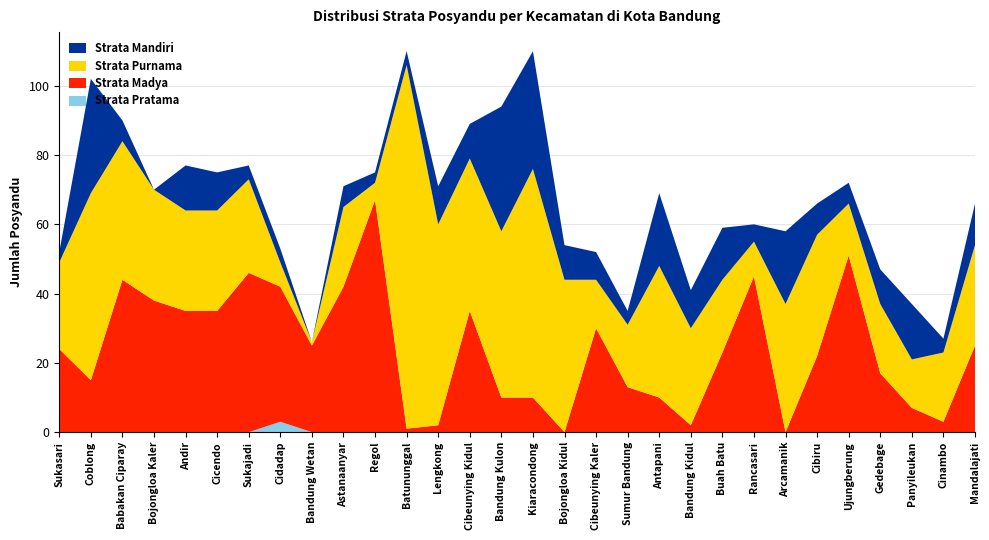

Reading left to right, what are all the values shown in this chart?

Strata Pratama: Sukasari=0	Coblong=0	Babakan Ciparay=0	Bojongloa Kaler=0	Andir=0	Cicendo=0	Sukajadi=0	Cidadap=3	Bandung Wetan=0	Astanaanyar=0	Regol=0	Batununggal=0	Lengkong=0	Cibeunying Kidul=0	Bandung Kulon=0	Kiaracondong=0	Bojongloa Kidul=0	Cibeunying Kaler=0	Sumur Bandung=0	Antapani=0	Bandung Kidul=0	Buah Batu=0	Rancasari=0	Arcamanik=0	Cibiru=0	Ujungberung=0	Gedebage=0	Panyileukan=0	Cinambo=0	Mandalajati=0
Strata Madya: Sukasari=24	Coblong=15	Babakan Ciparay=44	Bojongloa Kaler=38	Andir=35	Cicendo=35	Sukajadi=46	Cidadap=39	Bandung Wetan=25	Astanaanyar=42	Regol=67	Batununggal=1	Lengkong=2	Cibeunying Kidul=35	Bandung Kulon=10	Kiaracondong=10	Bojongloa Kidul=0	Cibeunying Kaler=30	Sumur Bandung=13	Antapani=10	Bandung Kidul=2	Buah Batu=23	Rancasari=45	Arcamanik=0	Cibiru=22	Ujungberung=51	Gedebage=17	Panyileukan=7	Cinambo=3	Mandalajati=25
Strata Purnama: Sukasari=25	Coblong=54	Babakan Ciparay=40	Bojongloa Kaler=32	Andir=29	Cicendo=29	Sukajadi=27	Cidadap=7	Bandung Wetan=1	Astanaanyar=23	Regol=5	Batununggal=105	Lengkong=58	Cibeunying Kidul=44	Bandung Kulon=48	Kiaracondong=66	Bojongloa Kidul=44	Cibeunying Kaler=14	Sumur Bandung=18	Antapani=38	Bandung Kidul=28	Buah Batu=21	Rancasari=10	Arcamanik=37	Cibiru=35	Ujungberung=15	Gedebage=20	Panyileukan=14	Cinambo=20	Mandalajati=29
Strata Mandiri: Sukasari=3	Coblong=33	Babakan Ciparay=6	Bojongloa Kaler=0	Andir=13	Cicendo=11	Sukajadi=4	Cidadap=4	Bandung Wetan=0	Astanaanyar=6	Regol=3	Batununggal=4	Lengkong=11	Cibeunying Kidul=10	Bandung Kulon=36	Kiaracondong=34	Bojongloa Kidul=10	Cibeunying Kaler=8	Sumur Bandung=4	Antapani=21	Bandung Kidul=11	Buah Batu=15	Rancasari=5	Arcamanik=21	Cibiru=9	Ujungberung=6	Gedebage=10	Panyileukan=16	Cinambo=4	Mandalajati=12